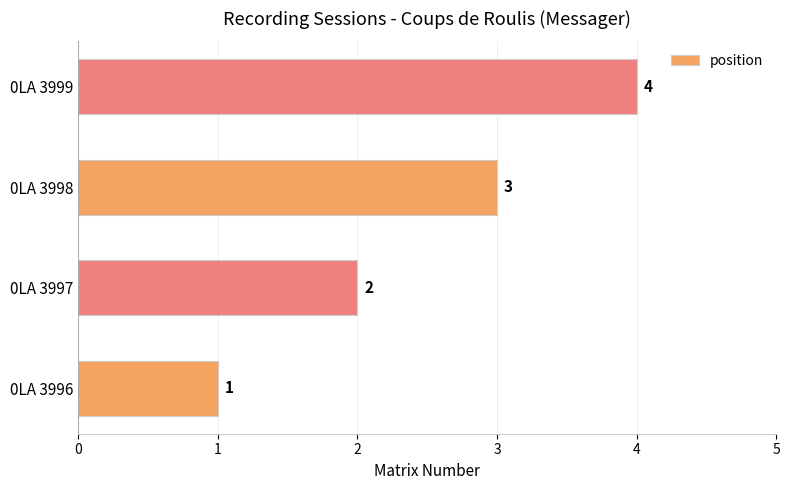

Between 0LA 3998 and 0LA 3997, which is larger?

0LA 3998